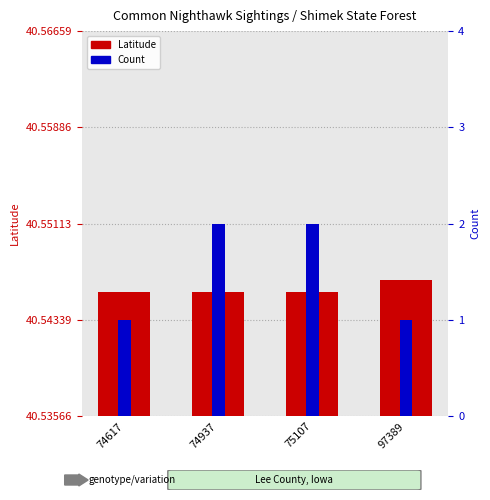

What is the value of the Latitude bar at the 3rd from the left?

40.5